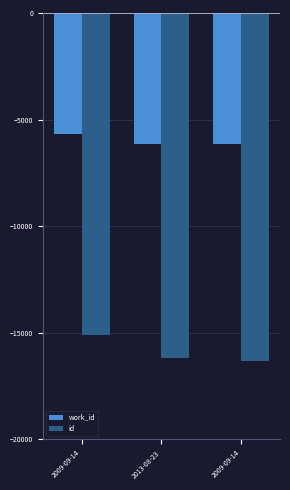

Reading right to left, extract all data points from this chart.

work_id: 2009-09-14=-6165	2013-08-23=-6136	2009-09-14=-5658
id: 2009-09-14=-16331	2013-08-23=-16189	2009-09-14=-15120